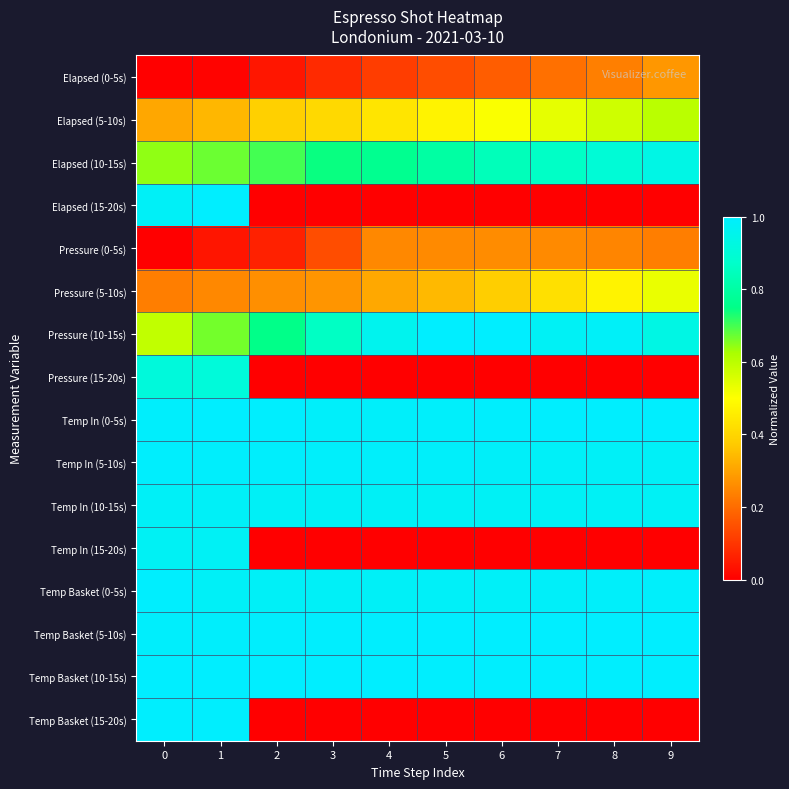

Which label corresponds to the largest value in the chart?

1